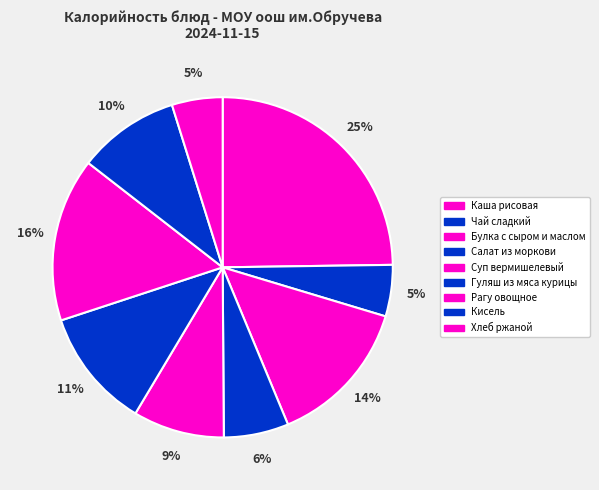

How many slices are in this pie chart?

9